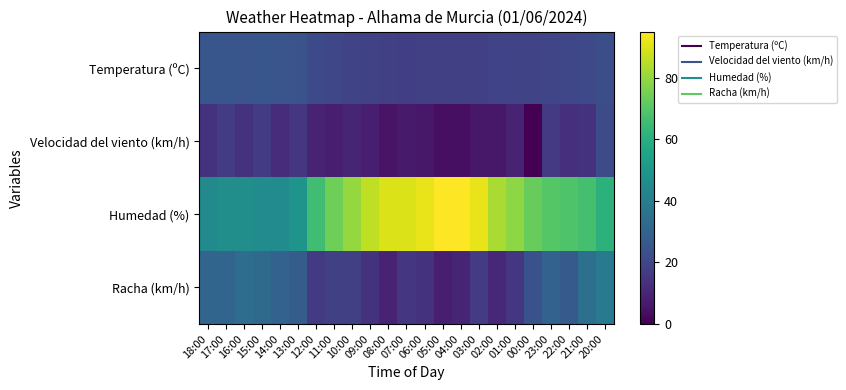

Reading left to right, what are all the values shown in this chart?

Temperatura (ºC): 18:00=25.5	17:00=25.3	16:00=25.2	15:00=25.4	14:00=25.0	13:00=24.2	12:00=21.4	11:00=20.4	10:00=19.6	09:00=18.8	08:00=17.9	07:00=17.7	06:00=18.0	05:00=18.1	04:00=17.9	03:00=18.1	02:00=19.0	01:00=19.3	00:00=19.5	23:00=19.8	22:00=20.2	21:00=21.0	20:00=22.8
Velocidad del viento (km/h): 18:00=14.0	17:00=17.0	16:00=14.0	15:00=17.0	14:00=12.0	13:00=15.0	12:00=9.0	11:00=8.0	10:00=10.0	09:00=8.0	08:00=5.0	07:00=7.0	06:00=6.0	05:00=4.0	04:00=4.0	03:00=6.0	02:00=6.0	01:00=9.0	00:00=0.0	23:00=16.0	22:00=13.0	21:00=14.0	20:00=22.0
Humedad (%): 18:00=45.0	17:00=47.0	16:00=47.0	15:00=46.0	14:00=46.0	13:00=49.0	12:00=66.0	11:00=74.0	10:00=80.0	09:00=86.0	08:00=90.0	07:00=90.0	06:00=92.0	05:00=95.0	04:00=95.0	03:00=92.0	02:00=83.0	01:00=79.0	00:00=73.0	23:00=70.0	22:00=69.0	21:00=67.0	20:00=61.0
Racha (km/h): 18:00=31.0	17:00=31.0	16:00=34.0	15:00=33.0	14:00=30.0	13:00=28.0	12:00=16.0	11:00=18.0	10:00=18.0	09:00=14.0	08:00=9.0	07:00=15.0	06:00=14.0	05:00=8.0	04:00=10.0	03:00=17.0	02:00=11.0	01:00=15.0	00:00=24.0	23:00=30.0	22:00=27.0	21:00=35.0	20:00=39.0